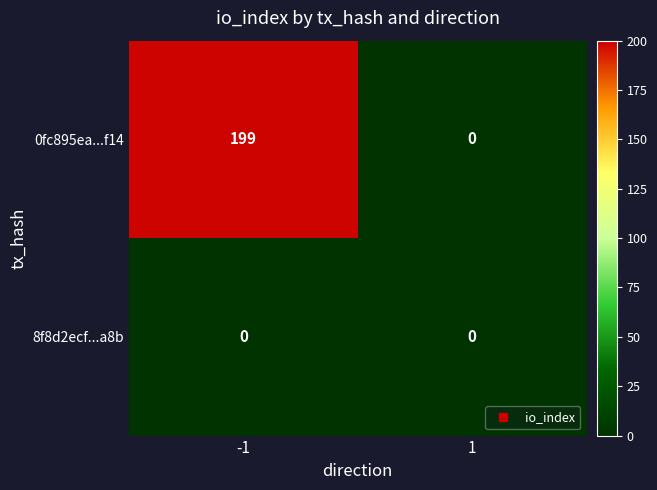

Rank the series by their maximum value, from highest to lowest.

0fc895ea...f14, 8f8d2ecf...a8b